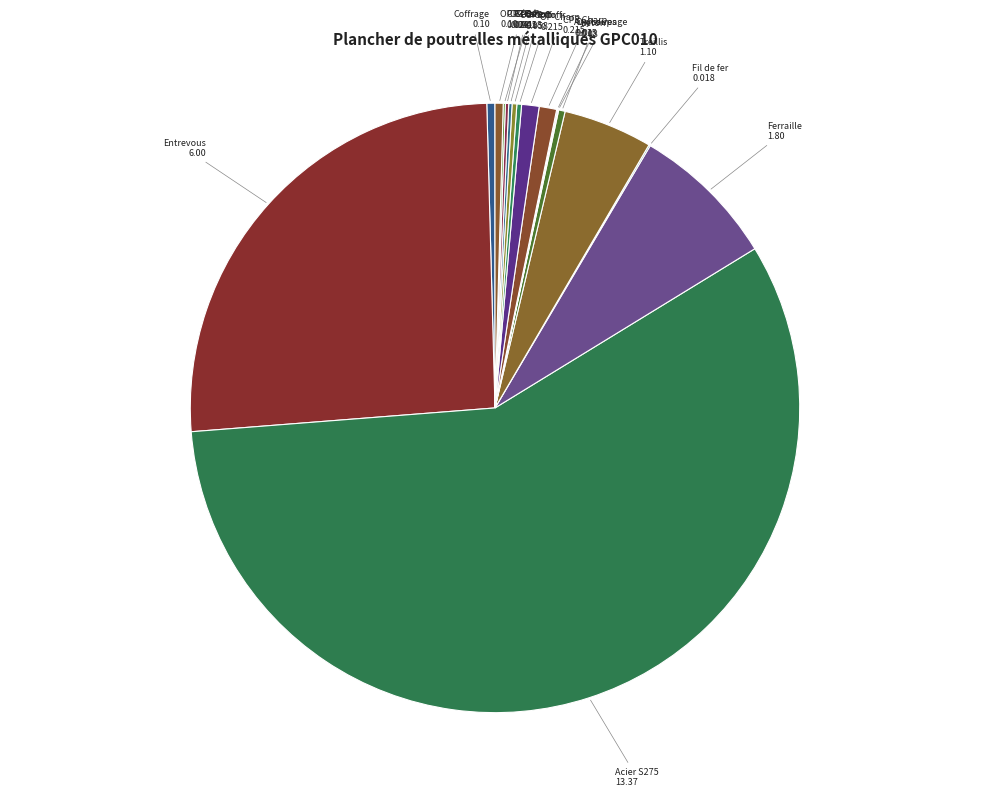

Is it true that Entrevous 6.00 is 33% of the pie?

False